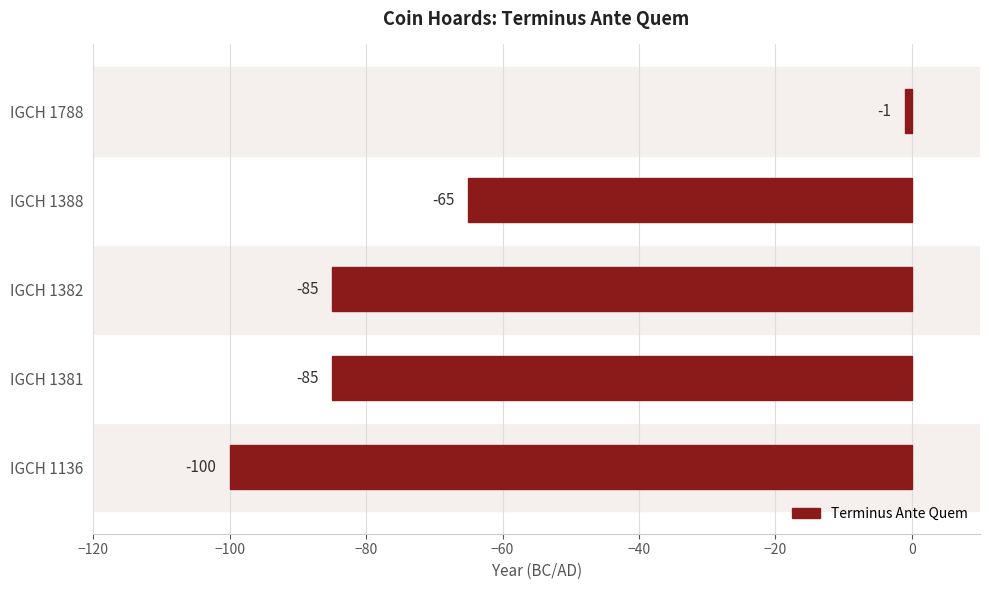

The value at IGCH 1388 is -18. True or false?

False